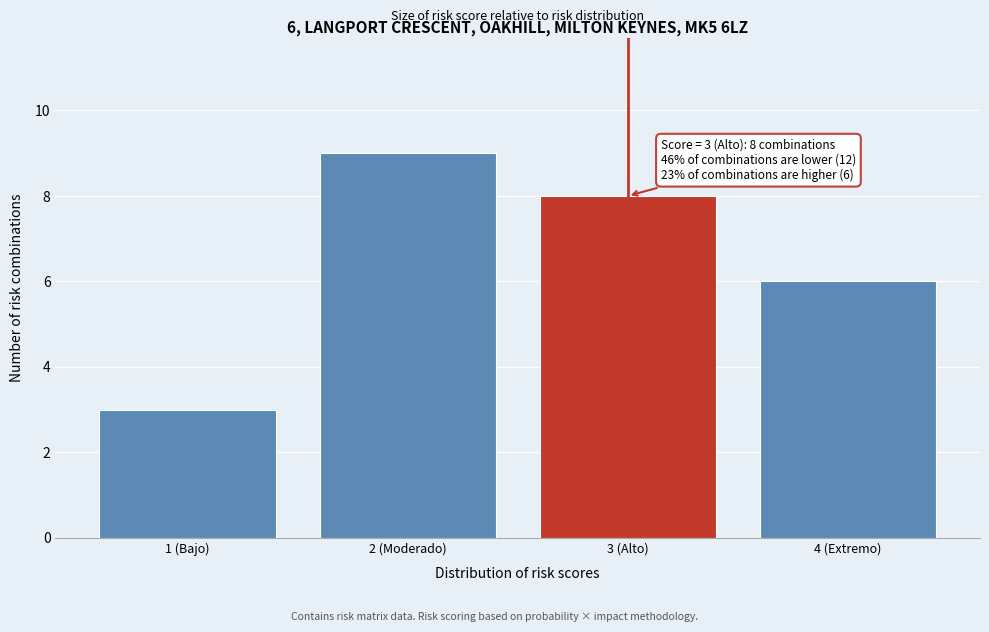

Reading left to right, transcribe all the data shown in this chart.

1 (Bajo)=3	2 (Moderado)=9	3 (Alto)=8	4 (Extremo)=6